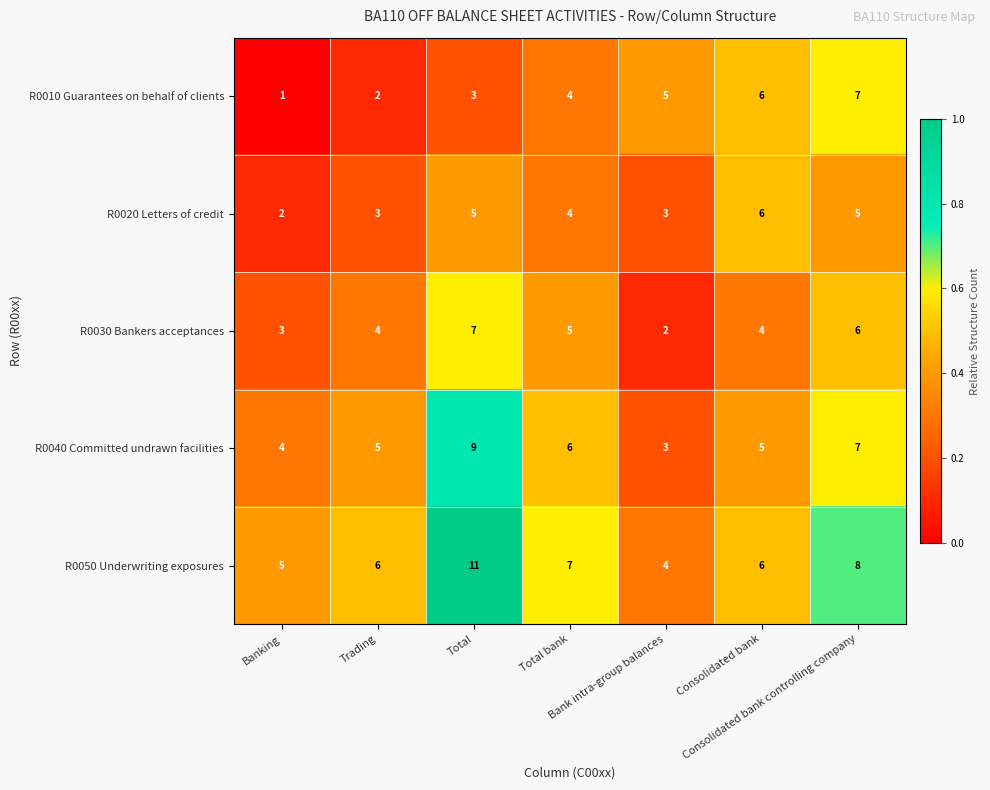

What is the greatest value displayed?

11